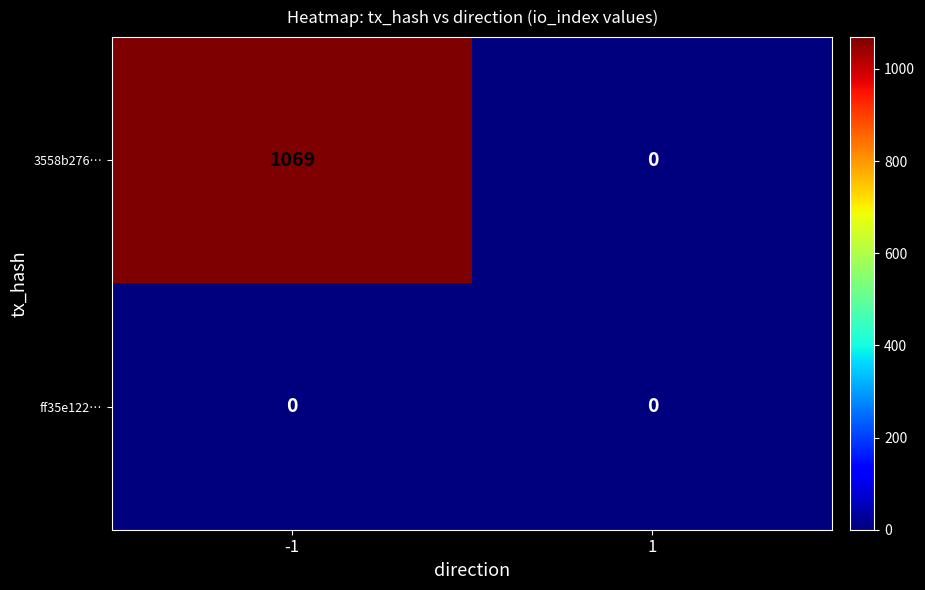

What is the difference between the maximum and minimum values in the 3558b276… series?

1069